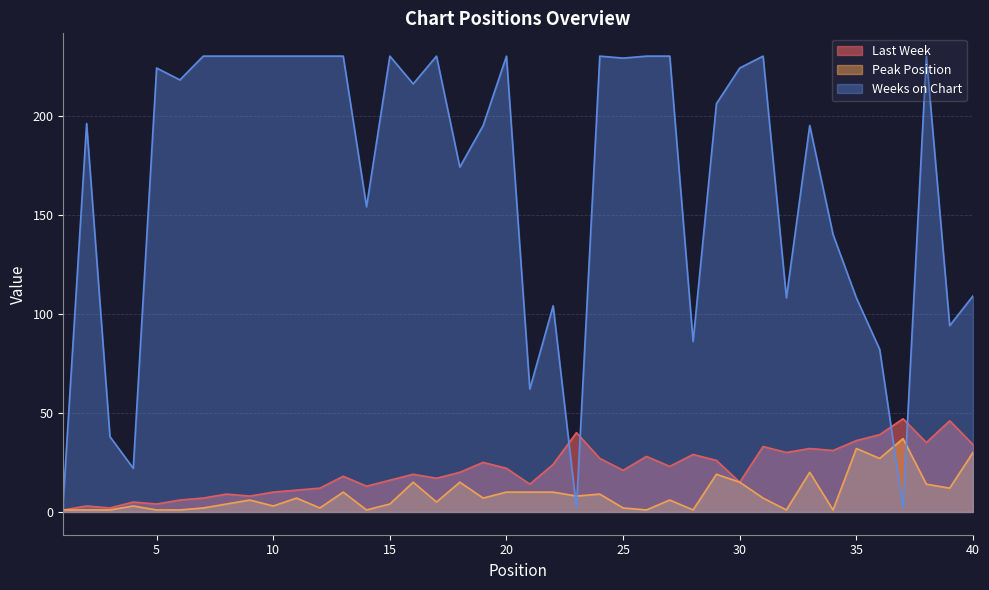

What is the value of the Last Week point at the 15th from the left?

16